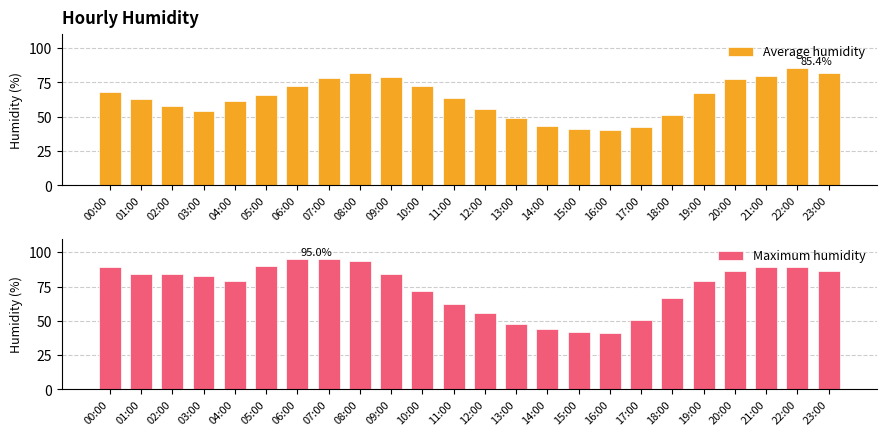

At which category is the sum across all series the highest?

08:00